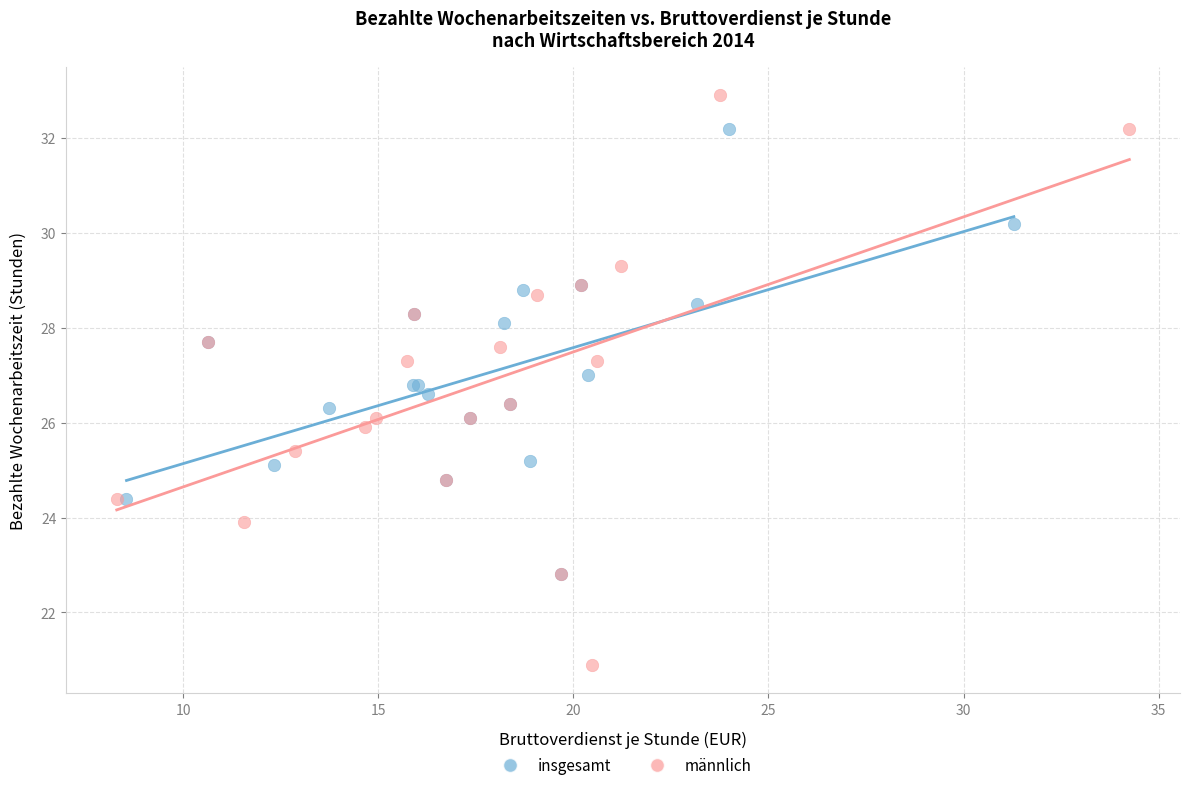

Which series has the widest spread of Y values?

männlich